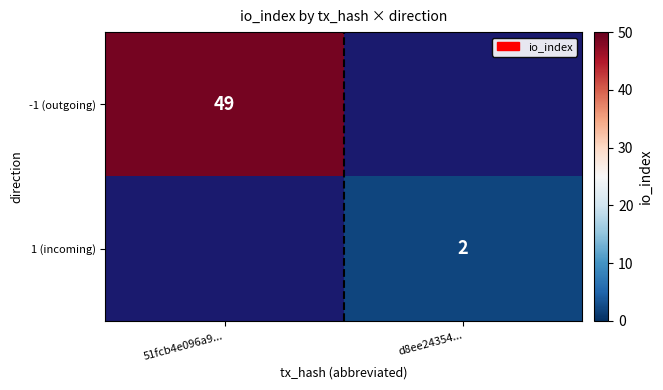

The value of -1 (outgoing) at 51fcb4e096a9... is 24. True or false?

False